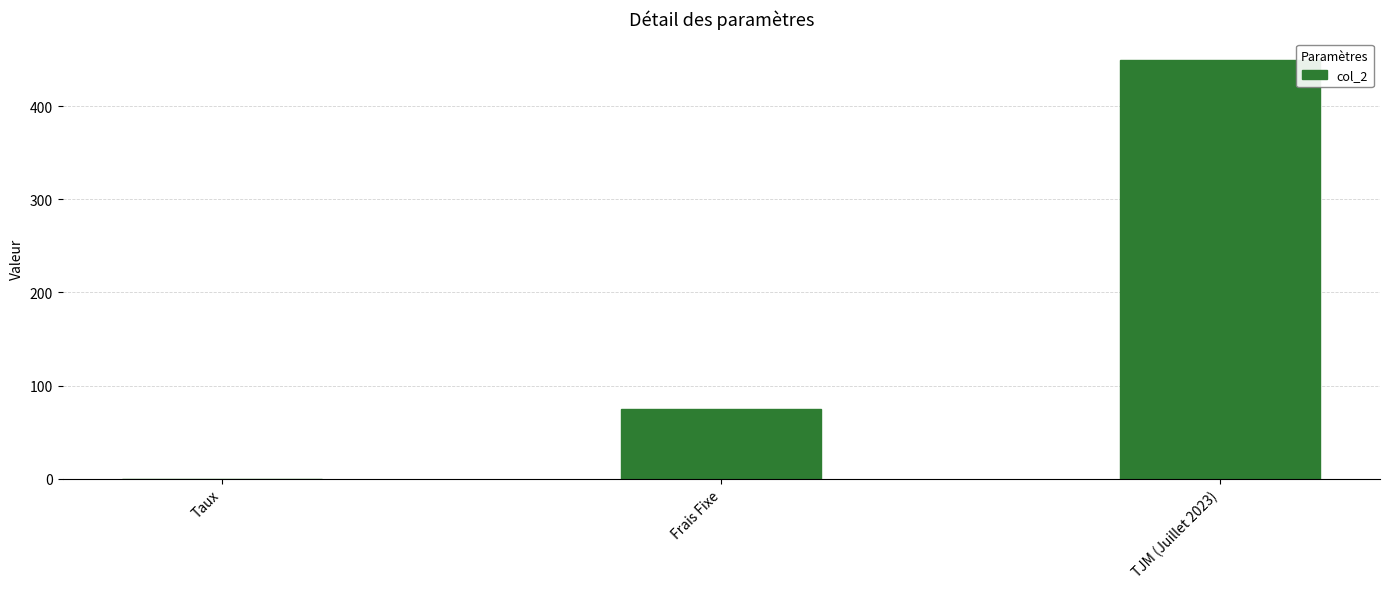

What is the change in value from Taux to TJM (Juillet 2023)?

+449.9